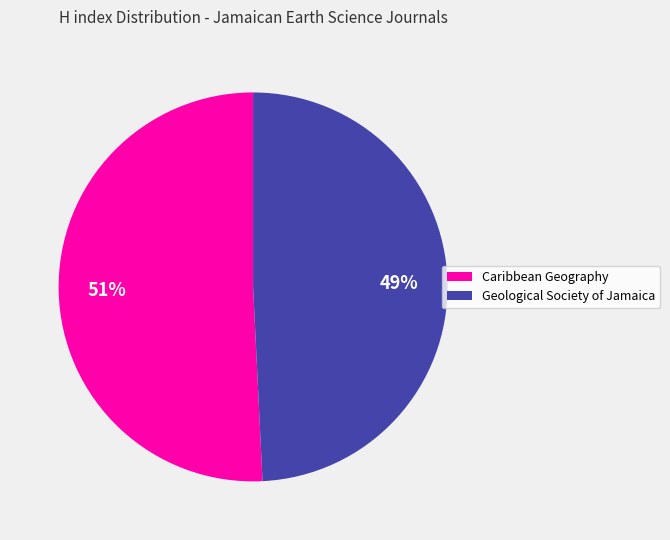

To the nearest percent, what is the difference between the largest and smallest slice percentages?

2%